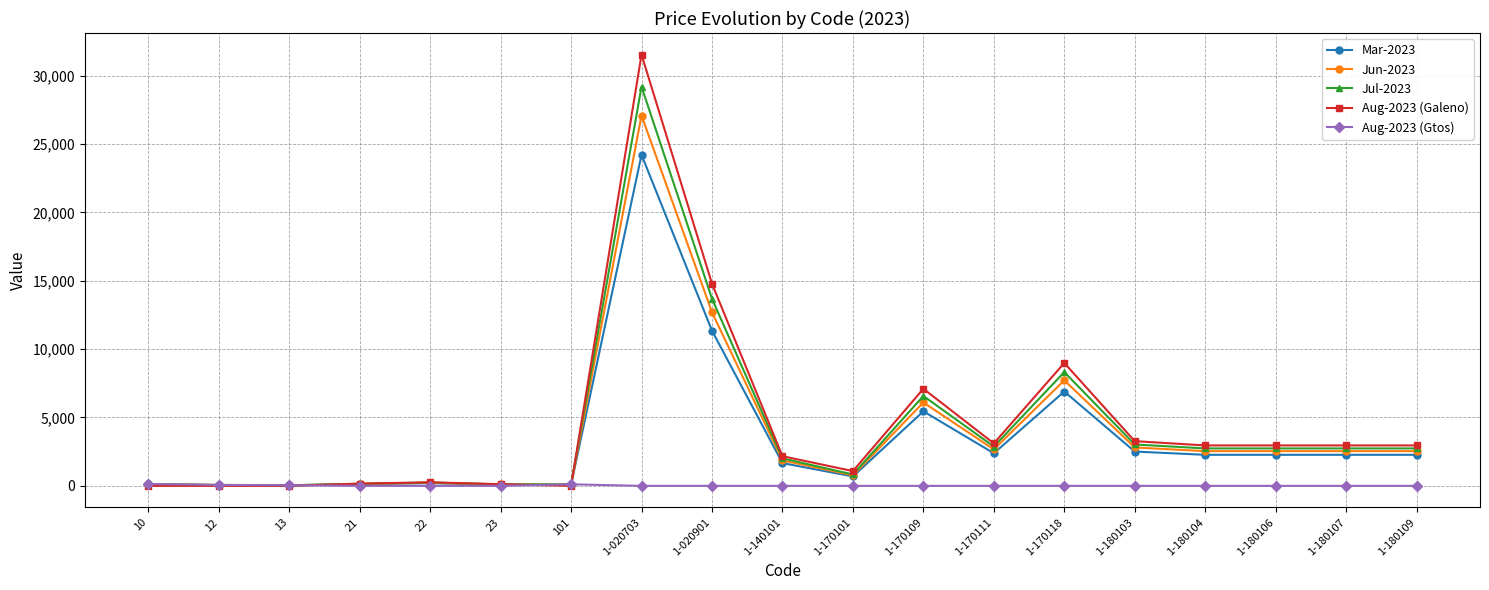

List the series in order of their peak value, highest first.

Aug-2023 (Galeno), Jul-2023, Jun-2023, Mar-2023, Aug-2023 (Gtos)